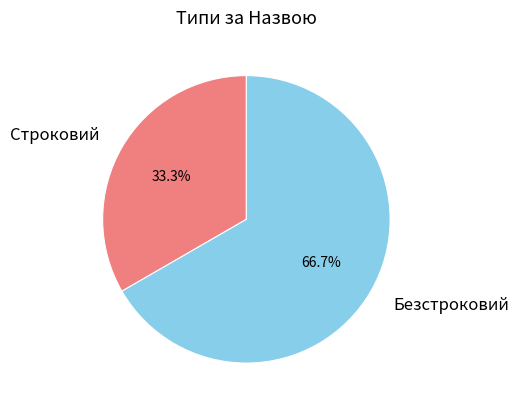

To the nearest percent, what portion does Строковий represent?

33%